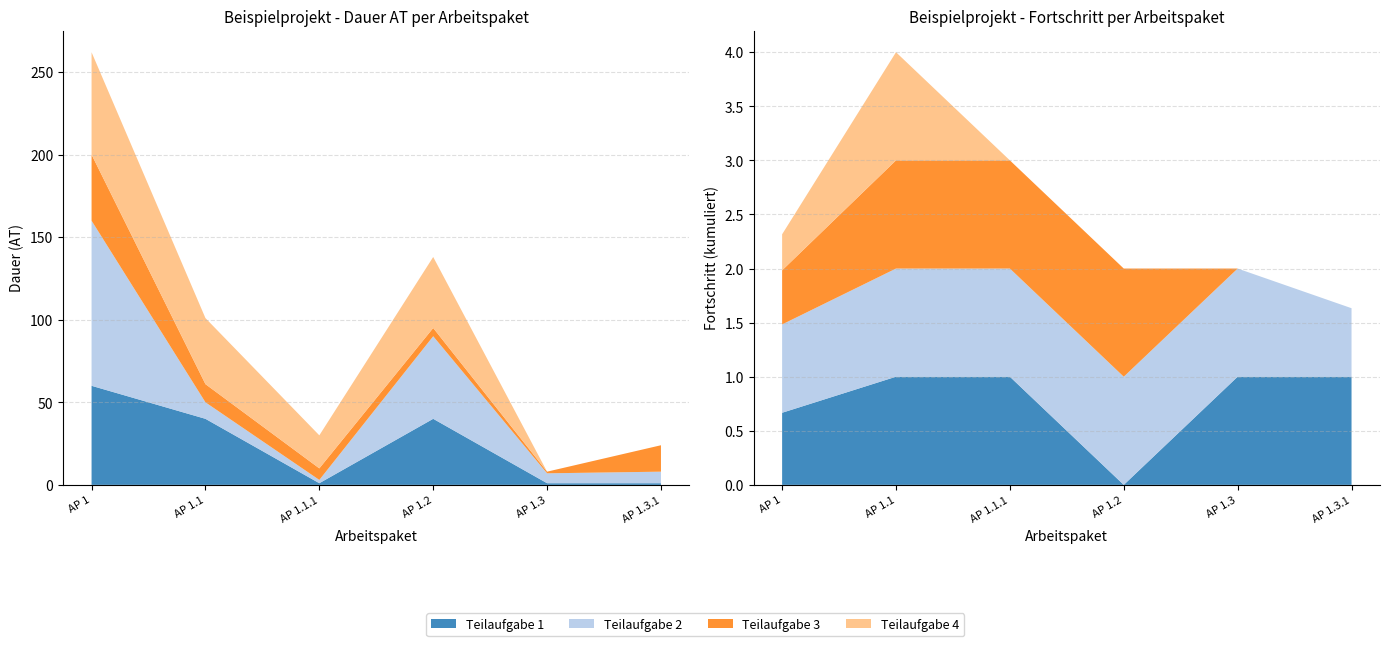

Reading left to right, extract all data points from this chart.

Teilaufgabe 1: 1=60	1.1=40	1.1.1=1	1.2=40	1.3=1	1.3.1=1
Teilaufgabe 2: 1=100	1.1=10	1.1.1=2	1.2=50	1.3=6	1.3.1=7
Teilaufgabe 3: 1=40	1.1=11	1.1.1=7	1.2=5	1.3=1	1.3.1=16
Teilaufgabe 4: 1=62	1.1=40	1.1.1=20	1.2=43	1.3=0	1.3.1=0